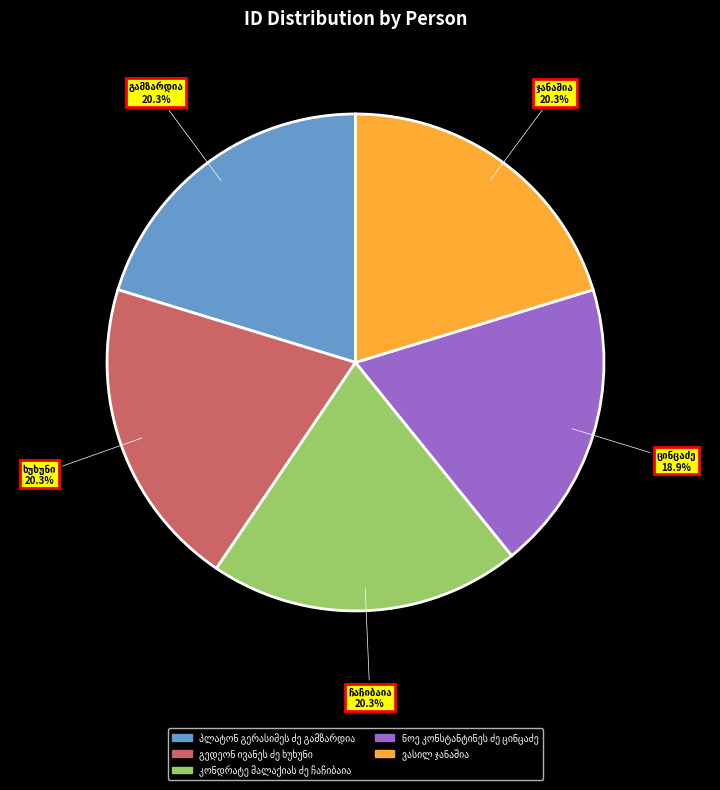

Does any single category account for the majority?

No